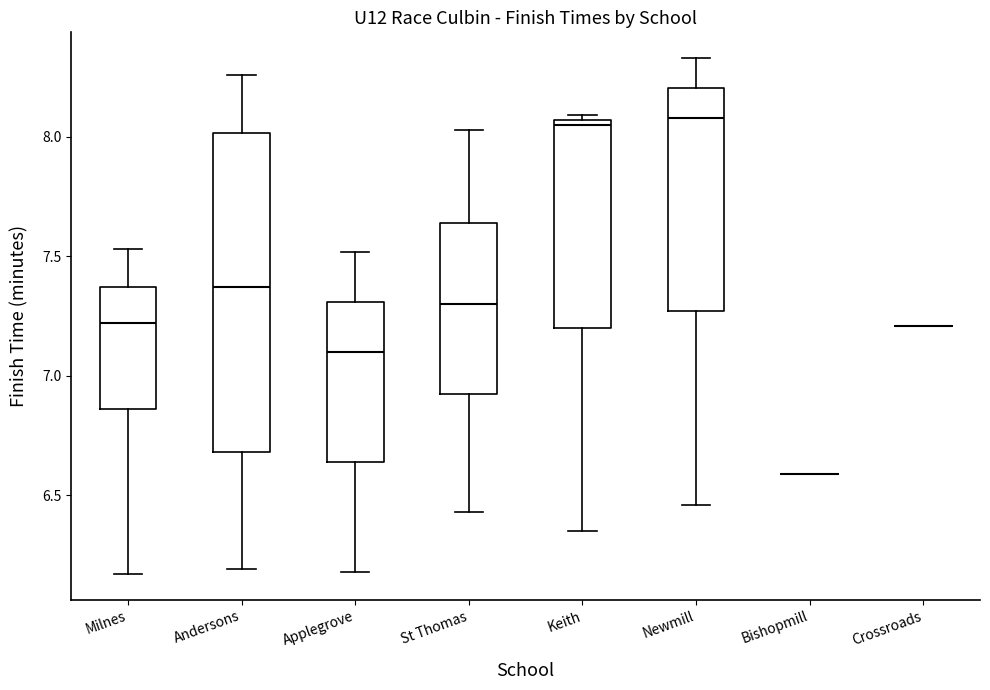

Where is the lower edge of the box for Keith on the y-axis? The values are not printed on the chart, so give them approximately, as read against the axis.

7.20